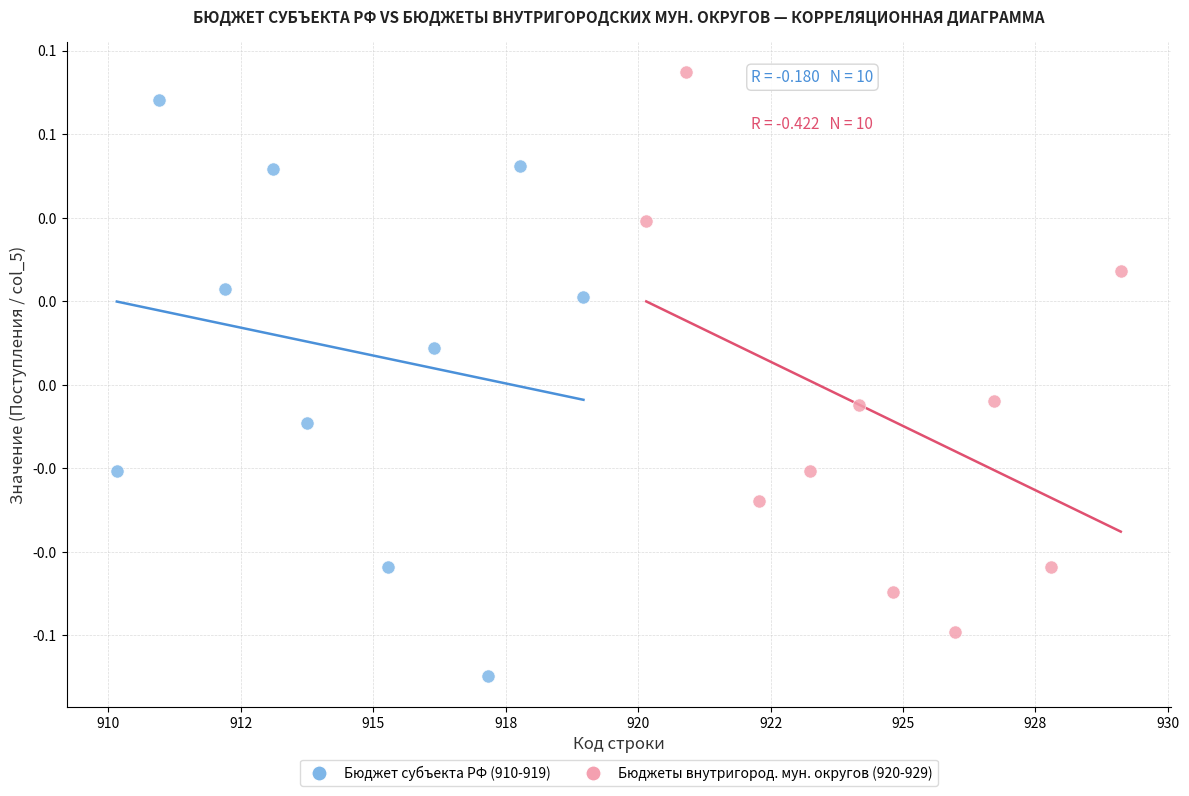

Which series contains the lowest Y value?

Бюджет субъекта РФ (910-919)